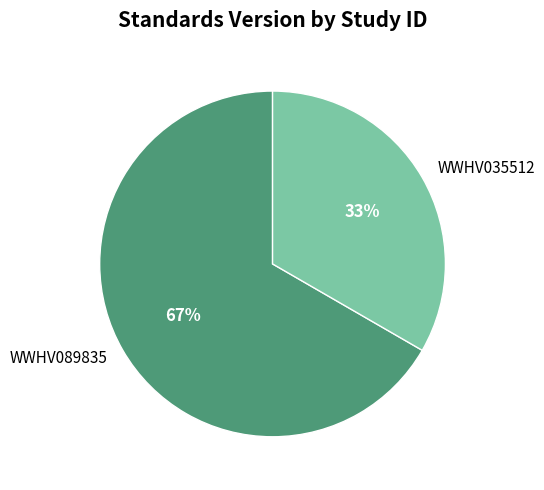

To the nearest percent, what is the average slice percentage?

50%